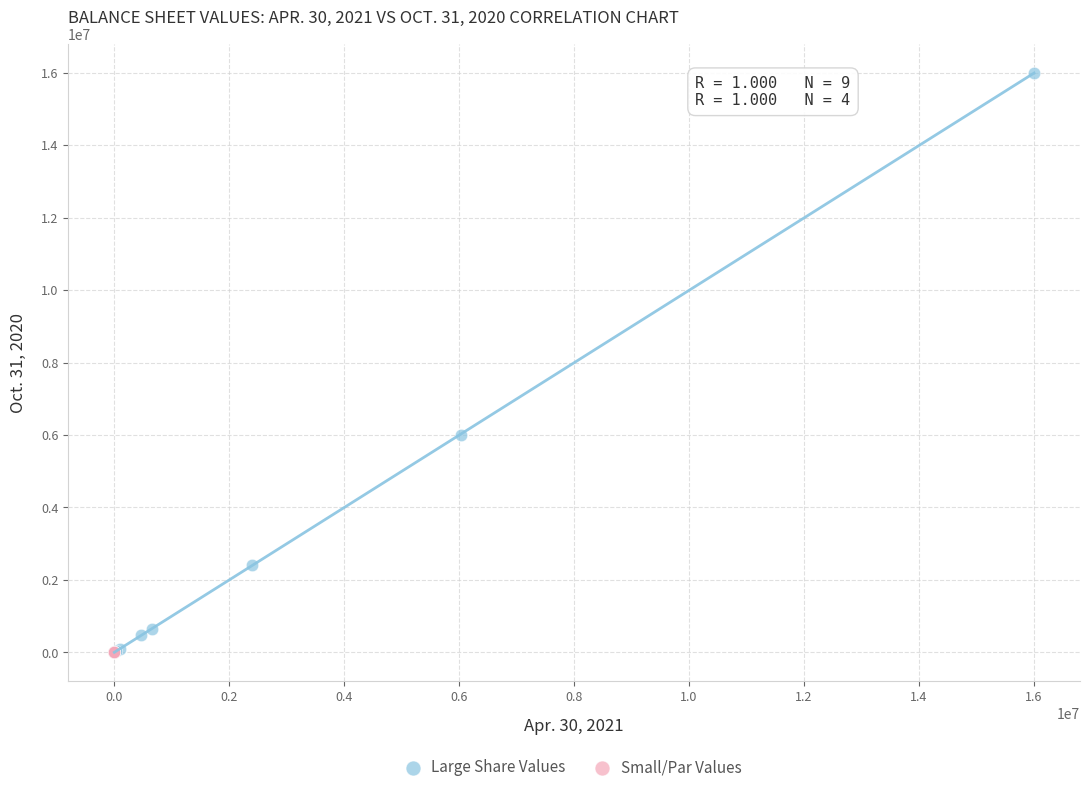

Which series has the largest Y range (max minus min)?

Large Share Values